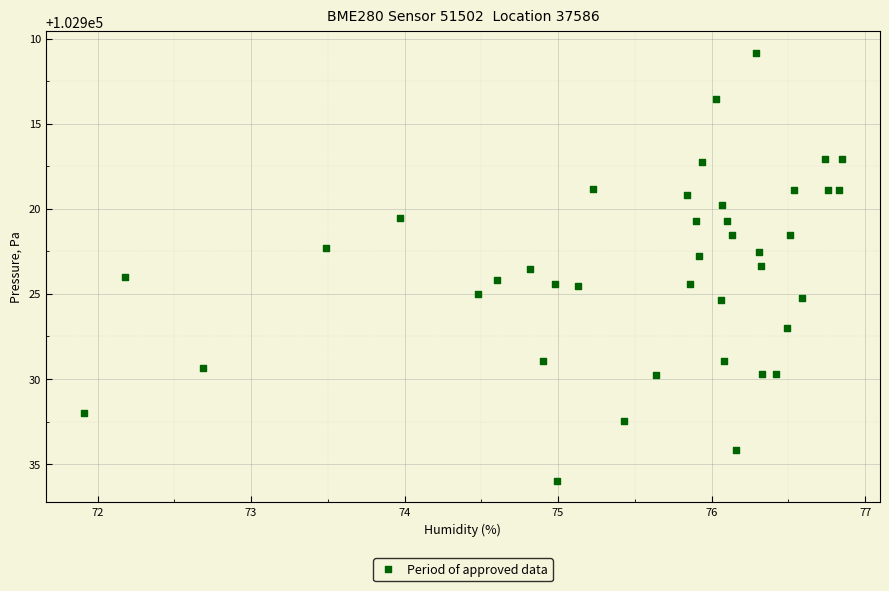

What is the range of X values (max minus min)?

4.9